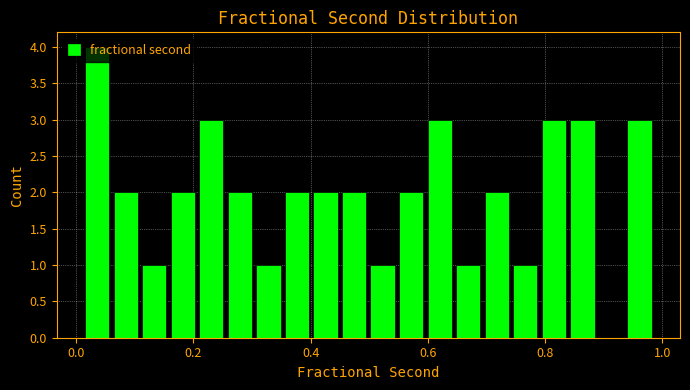

Around what value on the x-axis is the tallest bar? Give the approximate position of its centre, as read against the axis.

0.04